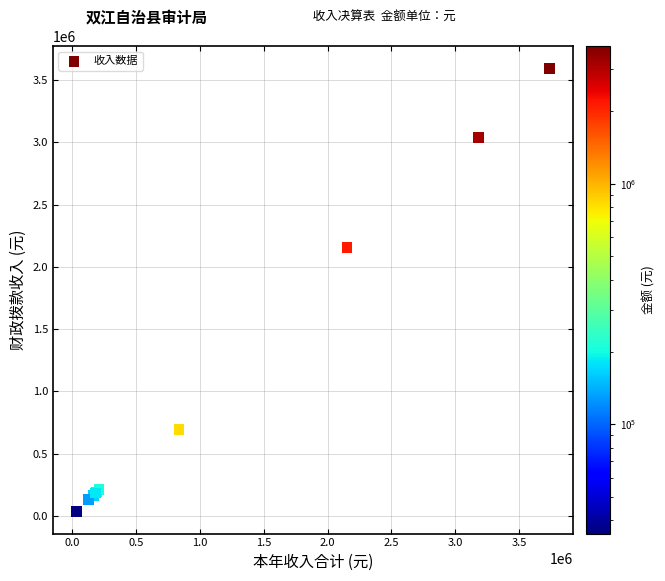

What Y value in the scatter plot is closest to 1815196?

2152906.0